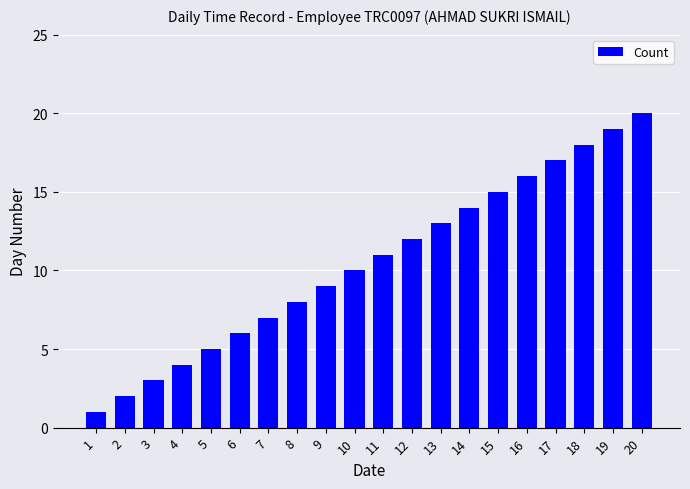

What is the value of the 13th bar from the left?

13